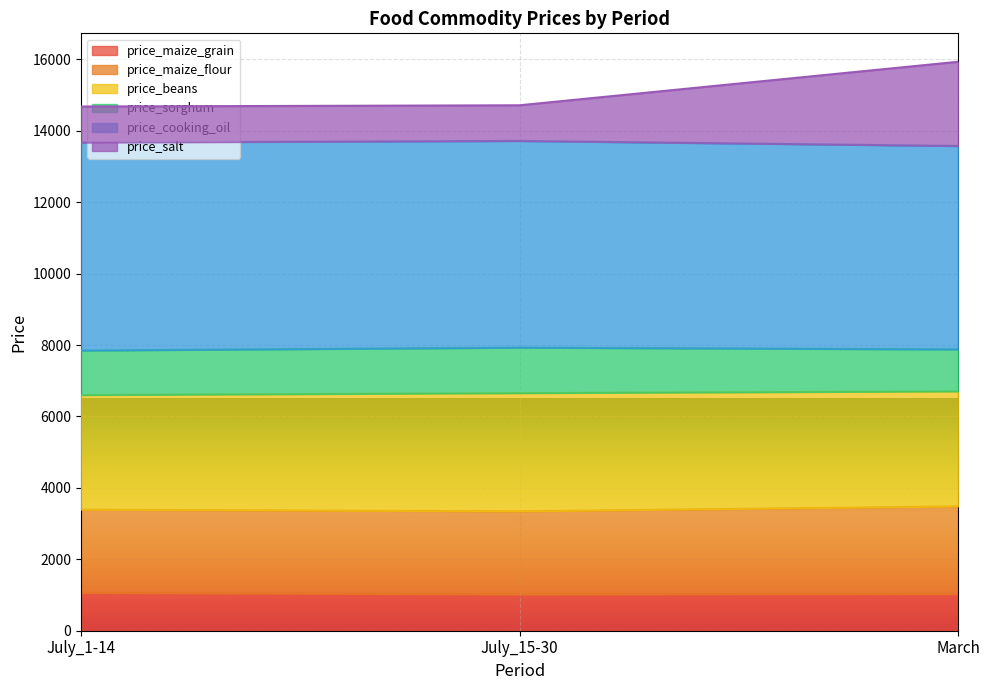

How many lines are shown in the chart?

6